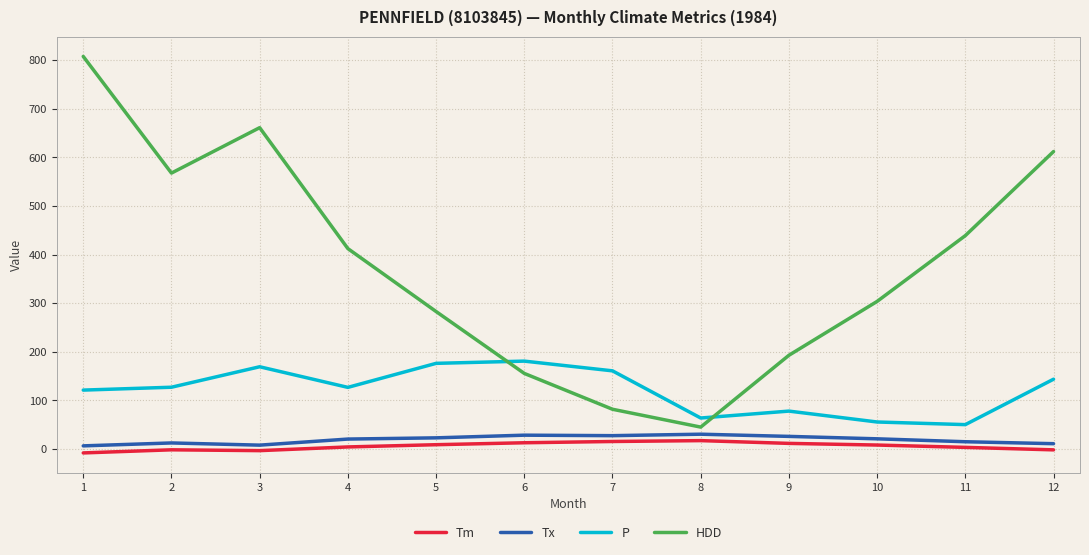

At how many categories does at least one series exceed 651?

2